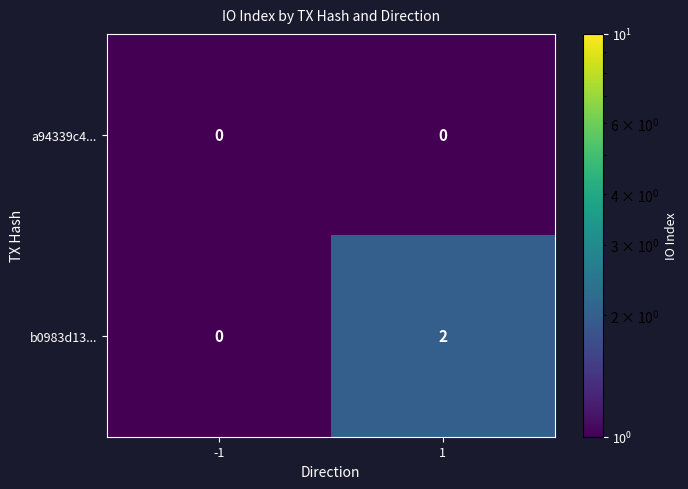

Count the number of data series in this chart.

2